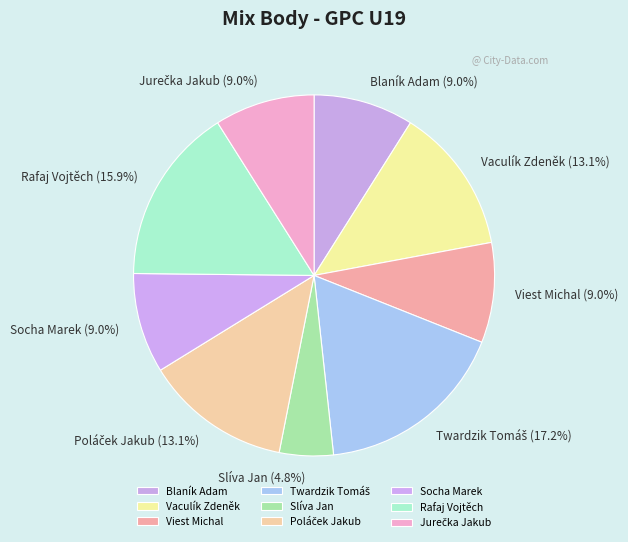

To the nearest percent, what is the difference between the largest and smallest slice percentages?

12%